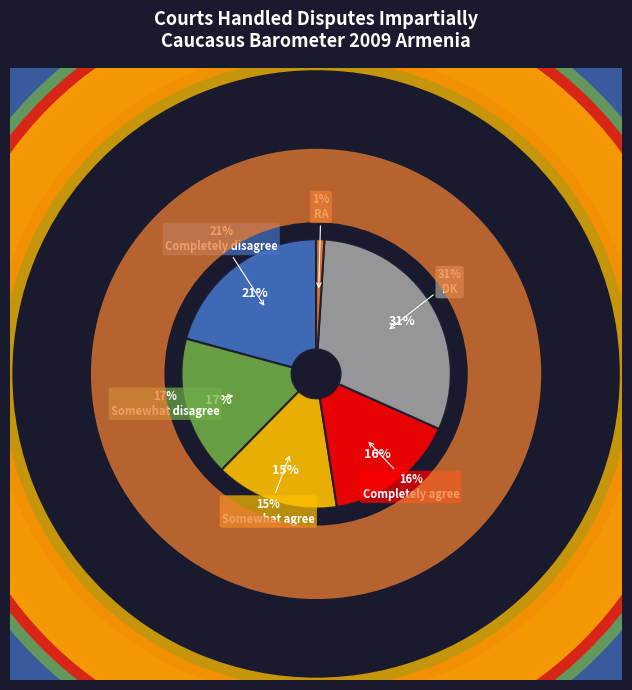

Is DK the majority of the pie?

No